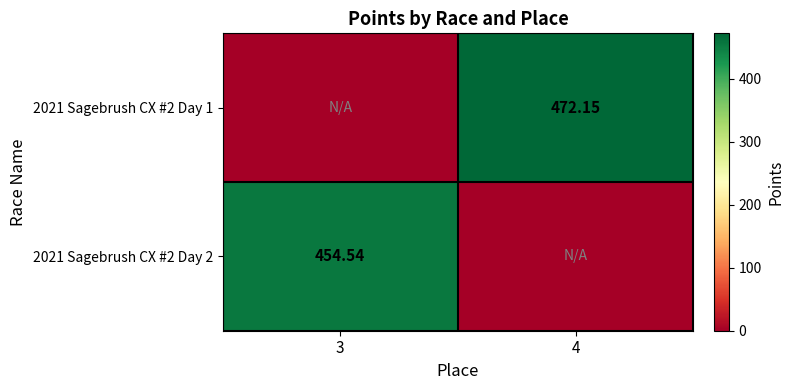

True or false: 2021 Sagebrush CX #2 Day 2 has a value of -202.6 at 4.

False